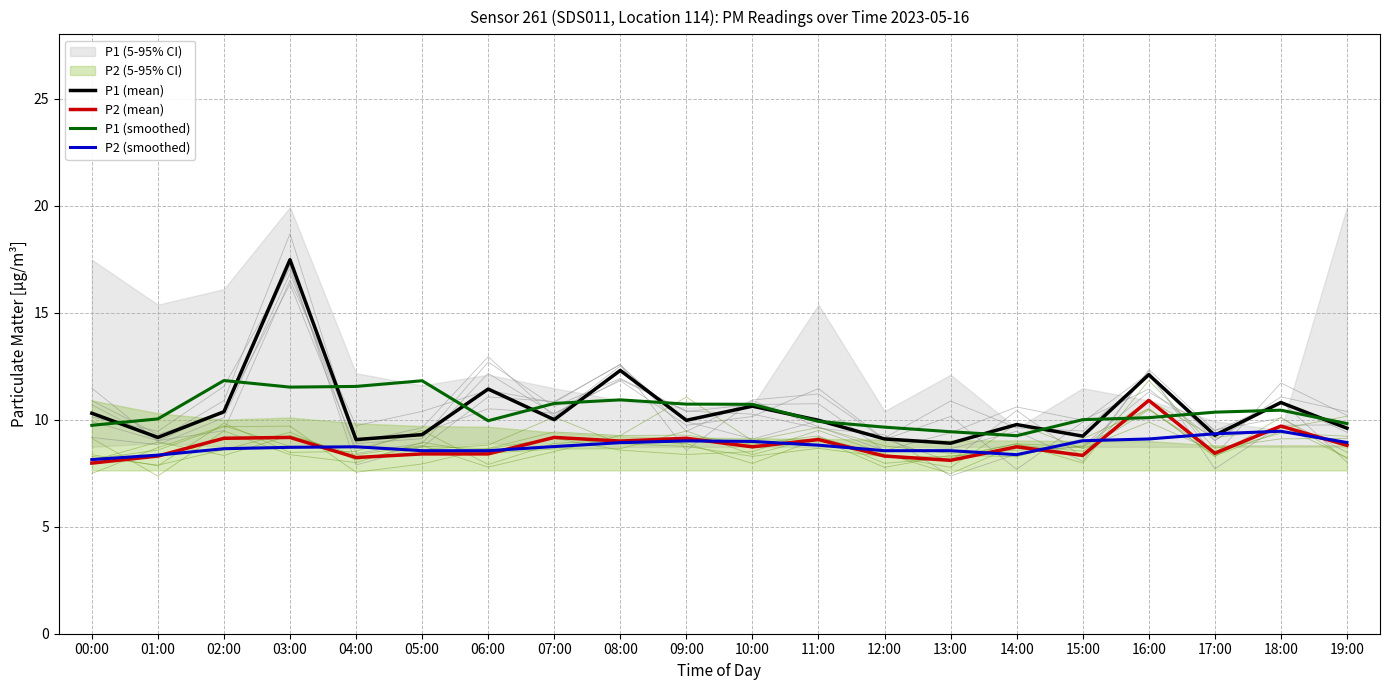

What is the label of the 10th point from the left?

09:00